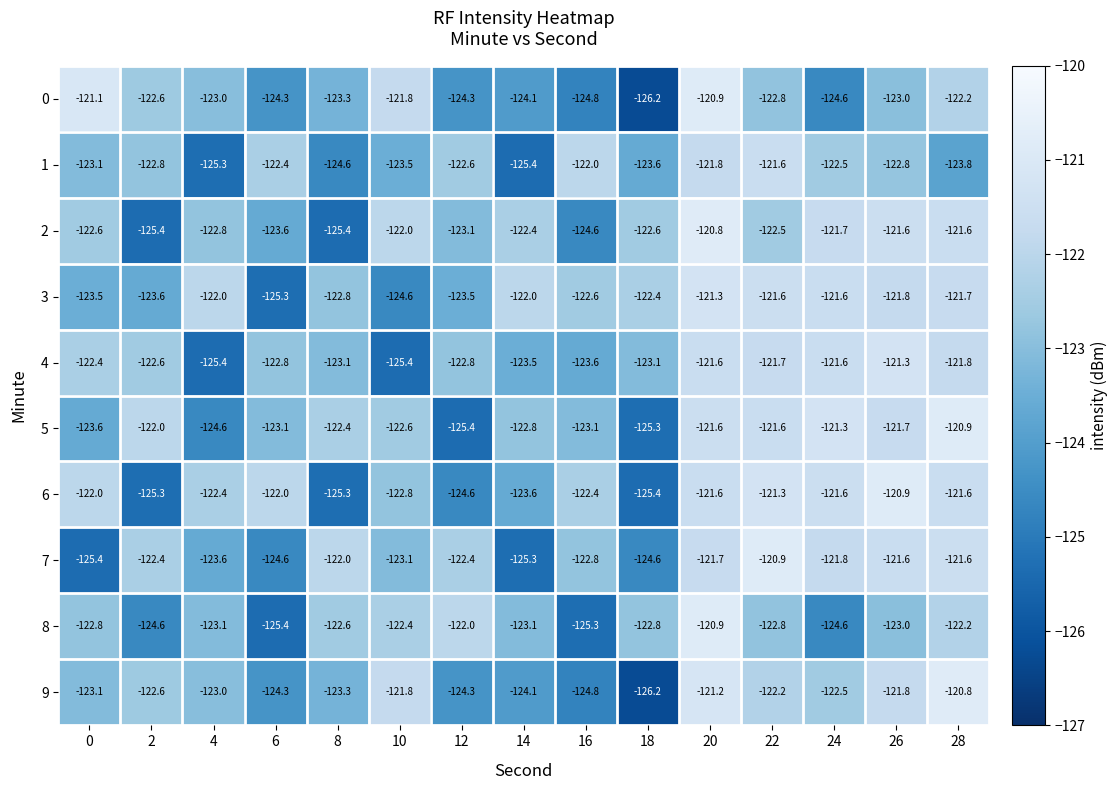

What value does the 4 series have at 14?

-123.5